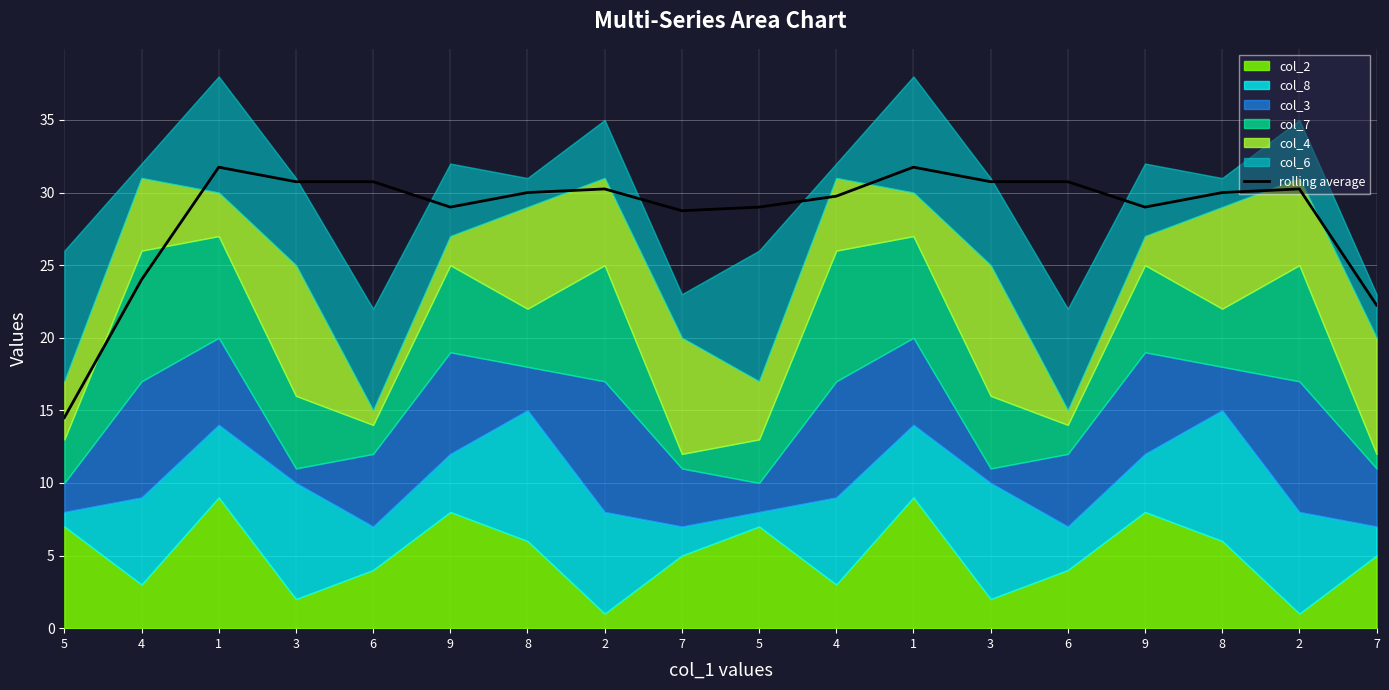

Rank the categories by value from highest to lowest.

1, 1, 3, 6, 3, 6, 2, 2, 8, 8, 4, 9, 5, 9, 7, 4, 7, 5